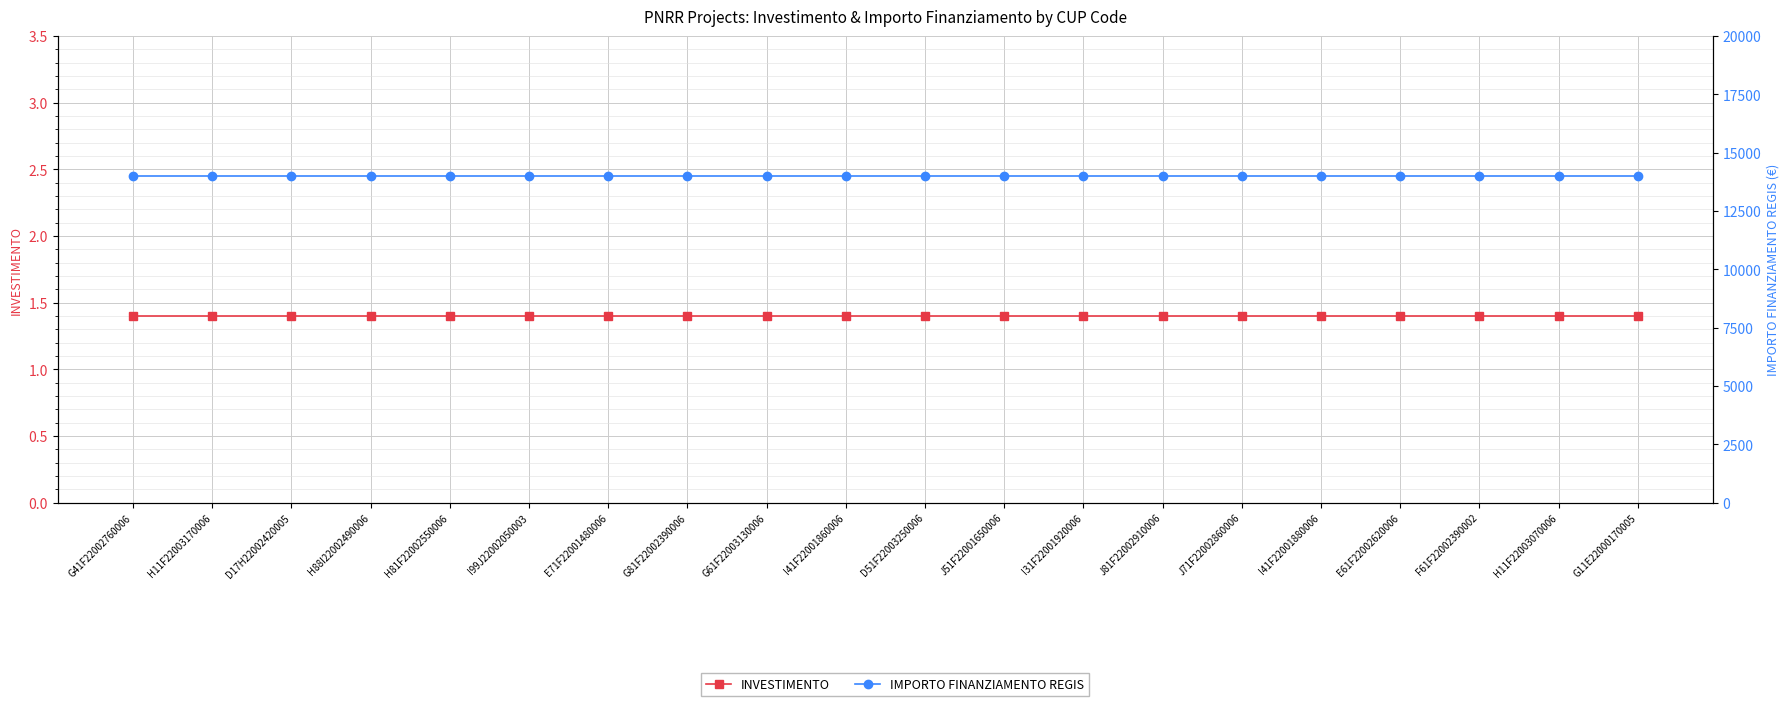

How many lines are shown in the chart?

2